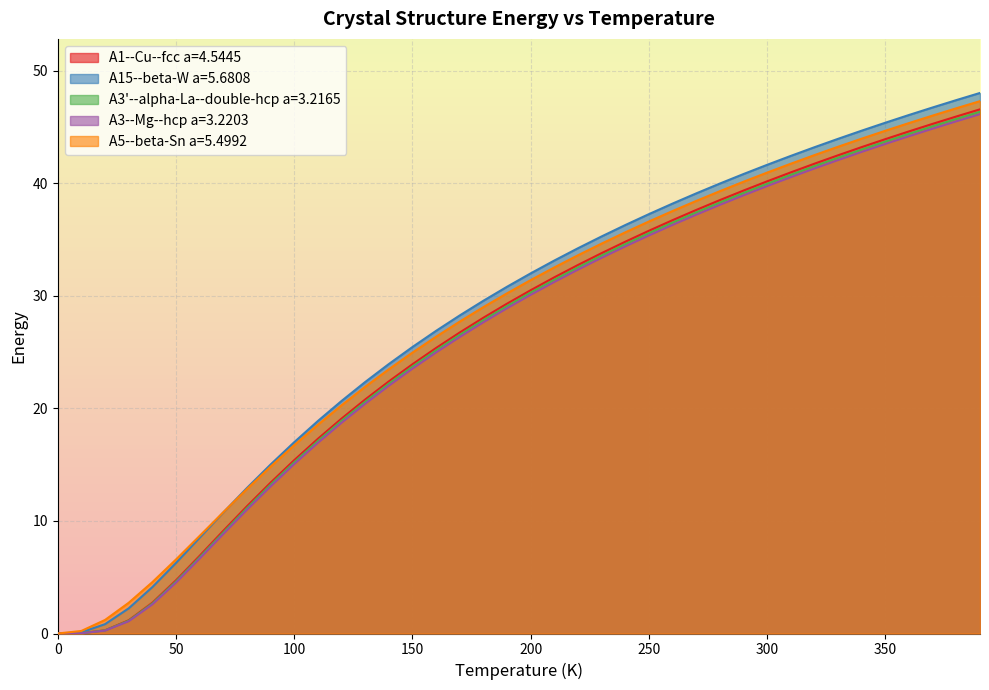

Reading left to right, extract all data points from this chart.

A1--Cu--fcc a=4.5445: 0.0	0.0	0.3	1.2	2.7	4.7	6.9	9.1	11.3	13.4	15.4	17.3	19.1	20.8	22.4	23.9	25.4	26.8	28.1	29.3	30.5	31.7	32.8	33.8	34.8	35.8	36.7	37.6	38.5	39.4	40.2	41.0	41.8	42.5	43.2	43.9	44.6	45.3	46.0	46.6
A15--beta-W a=5.6808: 0.0	0.1	0.8	2.2	4.1	6.3	8.5	10.8	12.9	15.0	17.0	18.9	20.7	22.4	23.9	25.5	26.9	28.3	29.6	30.8	32.0	33.2	34.2	35.3	36.3	37.3	38.2	39.1	40.0	40.8	41.7	42.5	43.2	44.0	44.7	45.4	46.1	46.8	47.4	48.0
A3'--alpha-La--double-hcp a=3.2165: 0.0	0.0	0.3	1.1	2.7	4.6	6.8	9.0	11.2	13.2	15.2	17.1	18.9	20.6	22.2	23.7	25.2	26.6	27.9	29.1	30.3	31.4	32.5	33.6	34.6	35.6	36.5	37.4	38.3	39.2	40.0	40.8	41.5	42.3	43.0	43.7	44.4	45.1	45.7	46.4
A3--Mg--hcp a=3.2203: 0.0	0.0	0.3	1.1	2.6	4.5	6.7	8.8	11.0	13.1	15.1	16.9	18.7	20.4	22.0	23.5	25.0	26.4	27.7	28.9	30.1	31.2	32.3	33.4	34.4	35.4	36.3	37.2	38.1	38.9	39.8	40.6	41.3	42.1	42.8	43.5	44.2	44.9	45.5	46.2
A5--beta-Sn a=5.4992: 0.0	0.2	1.2	2.7	4.6	6.6	8.7	10.8	12.8	14.8	16.7	18.6	20.3	21.9	23.5	25.0	26.4	27.7	29.0	30.2	31.4	32.5	33.6	34.7	35.7	36.6	37.5	38.4	39.3	40.2	41.0	41.8	42.5	43.3	44.0	44.7	45.4	46.0	46.7	47.3